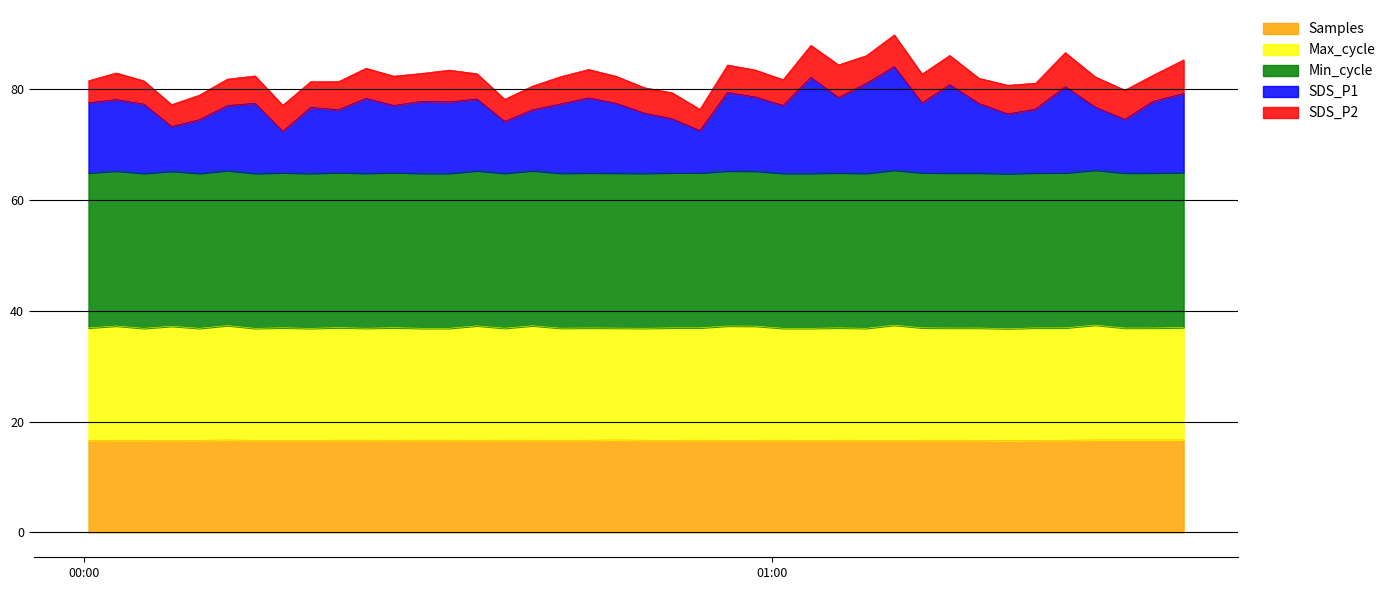

True or false: Max_cycle and Samples intersect in this chart.

False